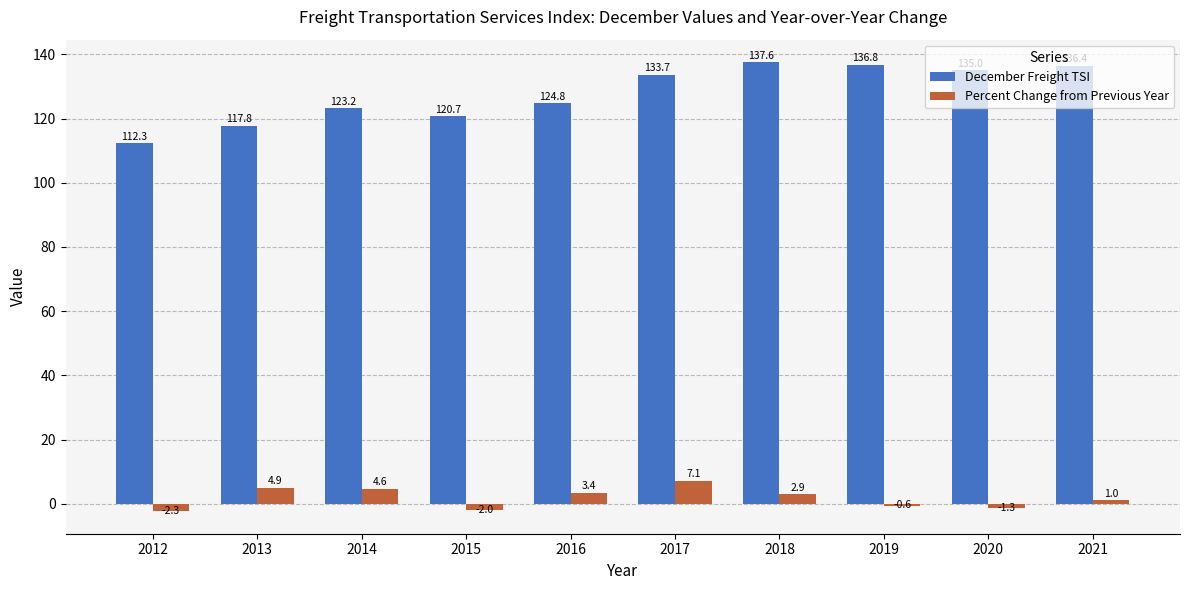

Which category has the highest value in the Percent Change from Previous Year series?

2017